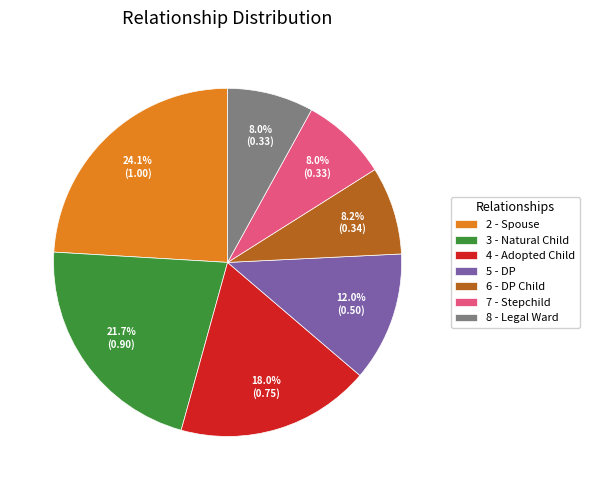

Between 4 - Adopted Child and 7 - Stepchild, which is larger?

4 - Adopted Child